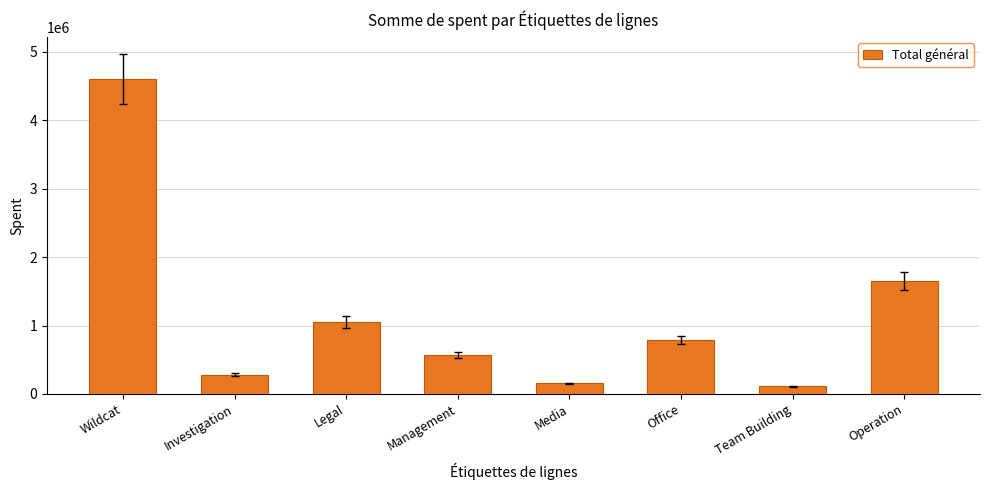

What is the sum of the values at Media and Operation?

1799700